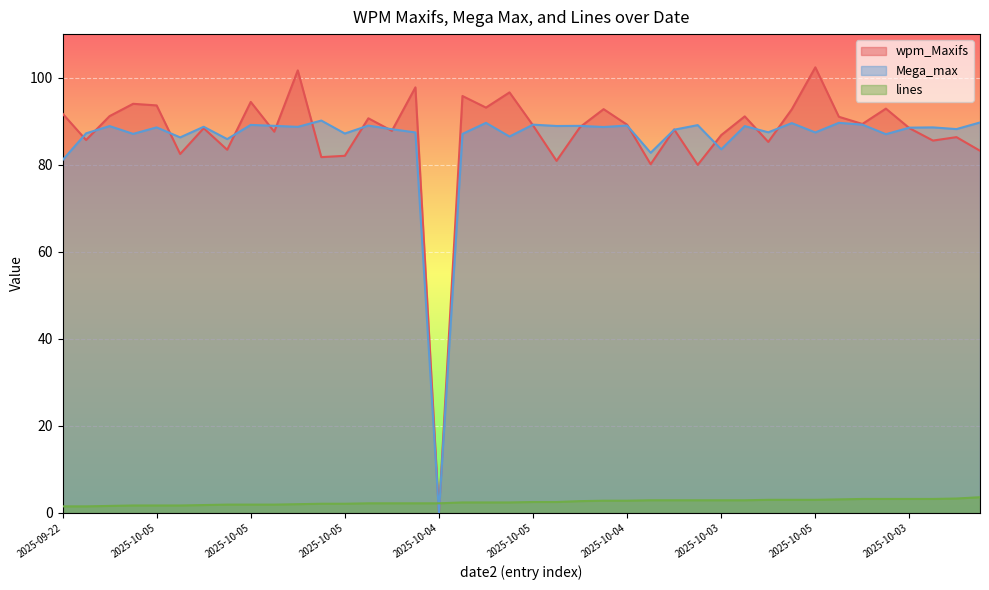

What is the sum of all lines values?

99.0